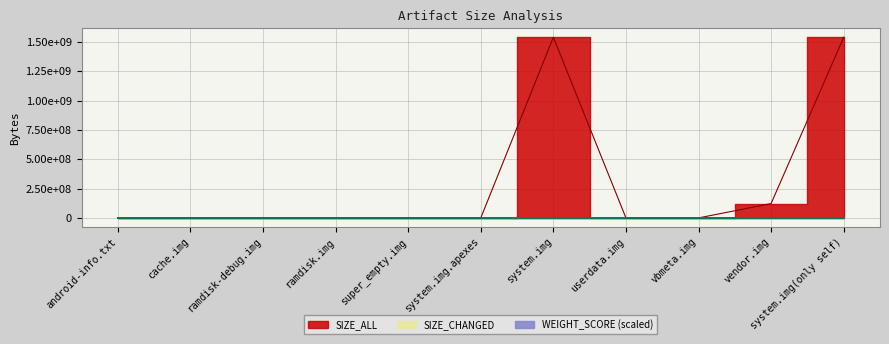

Does the chart have visible grid lines?

Yes